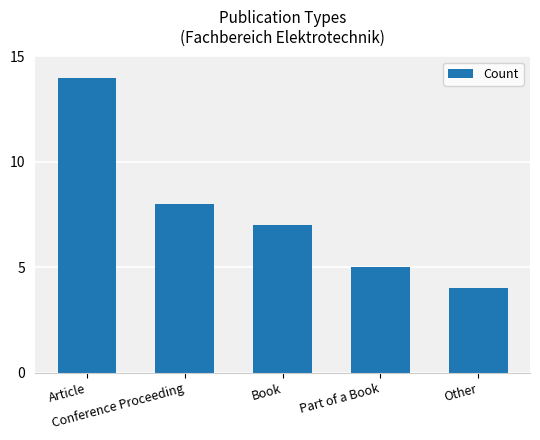

Between Other and Conference Proceeding, which is larger?

Conference Proceeding